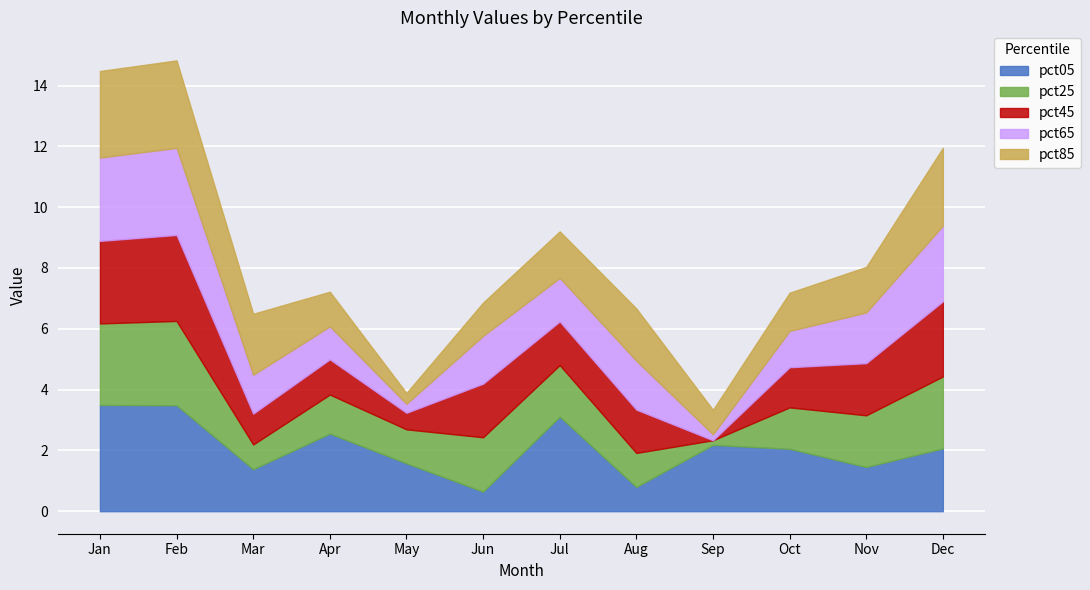

What is the total value across all series at Jul?

9.2